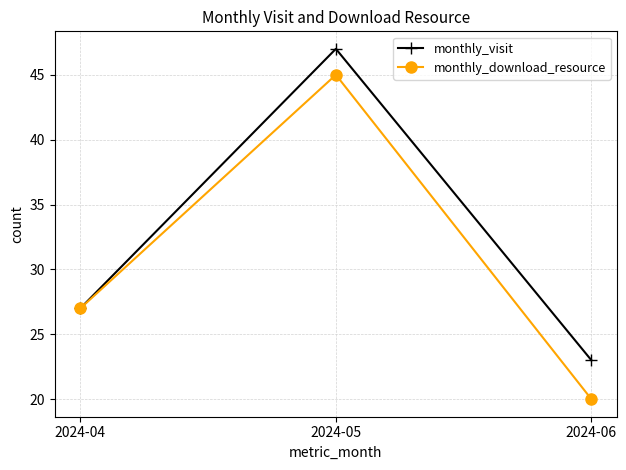

What is the highest value of the monthly_visit series?

47